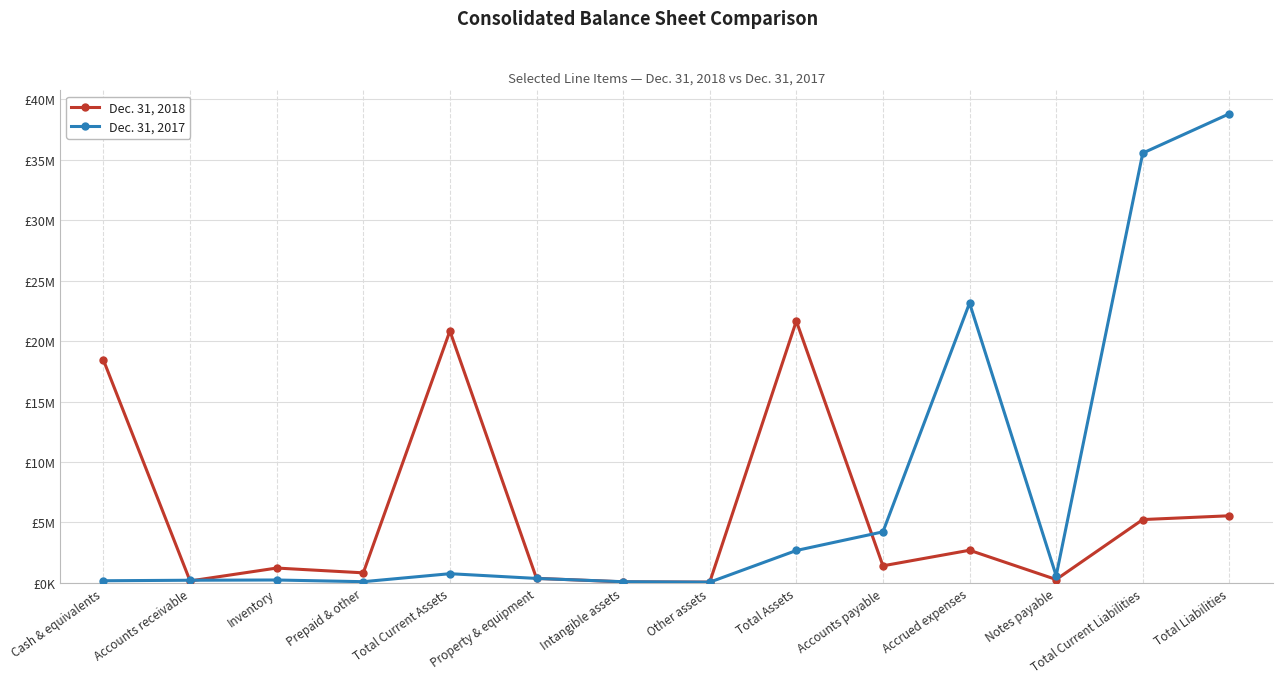

List the labels in order of Dec. 31, 2017 value, smallest first.

Other assets, Intangible assets, Prepaid & other, Cash & equivalents, Accounts receivable, Inventory, Property & equipment, Notes payable, Total Current Assets, Total Assets, Accounts payable, Accrued expenses, Total Current Liabilities, Total Liabilities